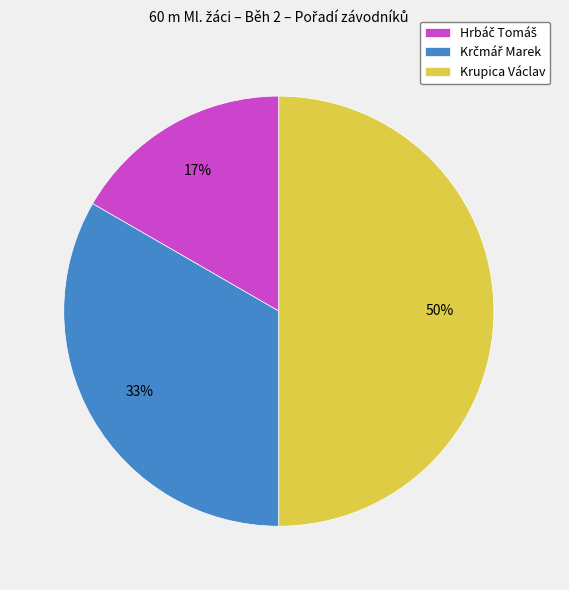

Which category has the biggest portion of the pie?

Krupica Václav